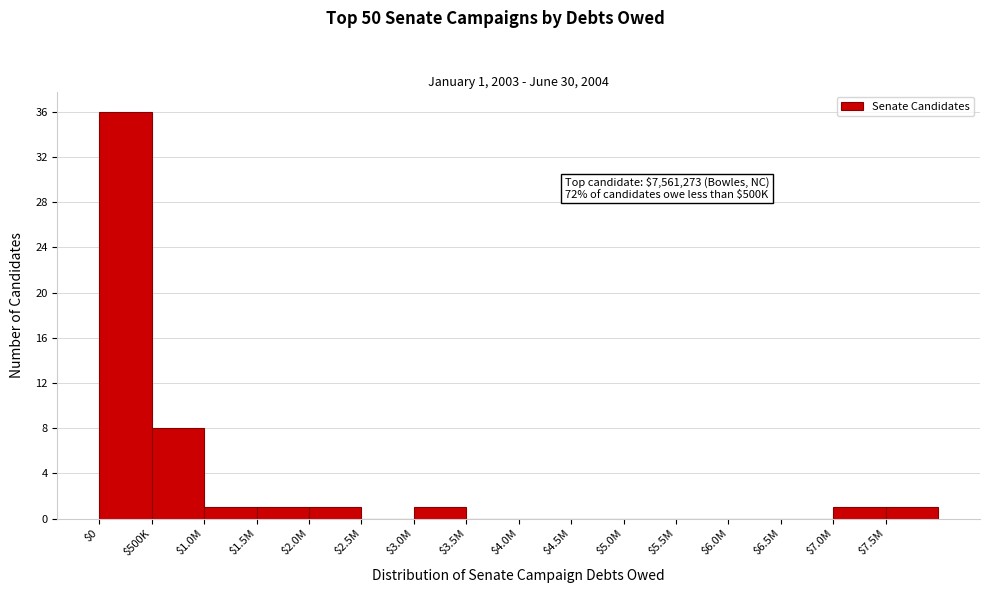

At which label is the value closest to 18?

$500K